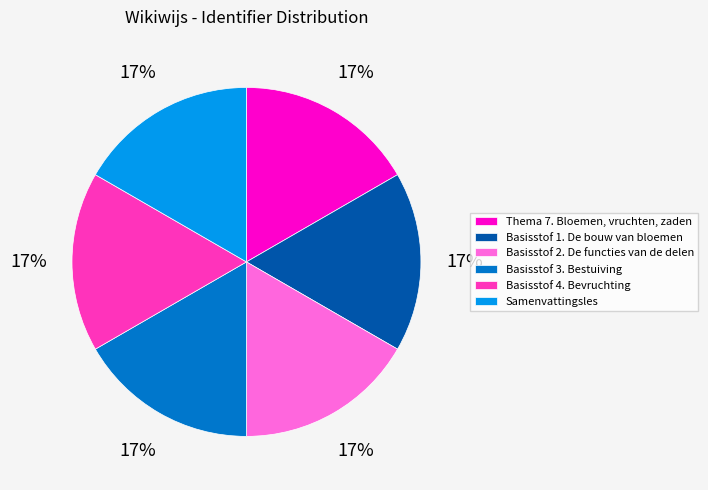

To the nearest percent, what percentage of the pie is Basisstof 2. De functies van de delen?

17%